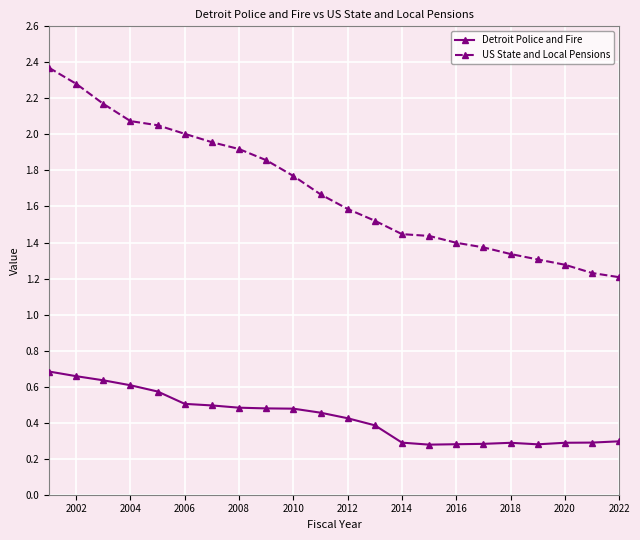

True or false: Detroit Police and Fire and US State and Local Pensions cross at least once.

False